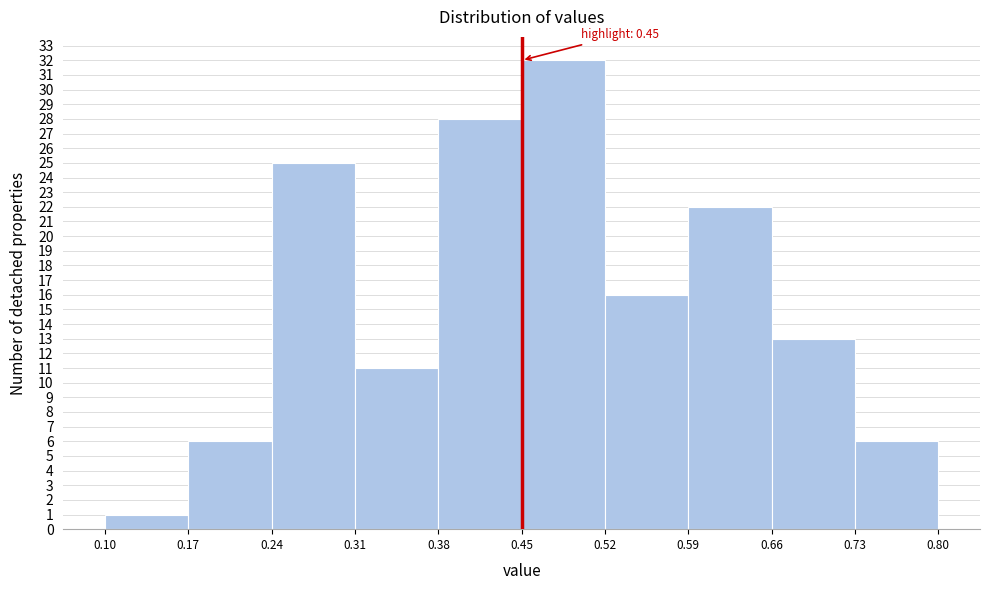

Over which range of the x-axis is the bar tallest?

0.45 to 0.52